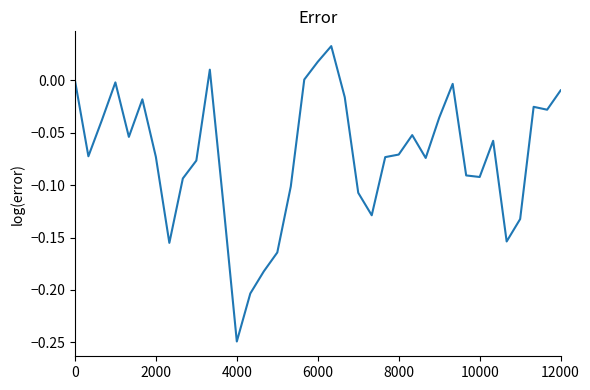

What is the difference between the maximum and minimum values?

0.3